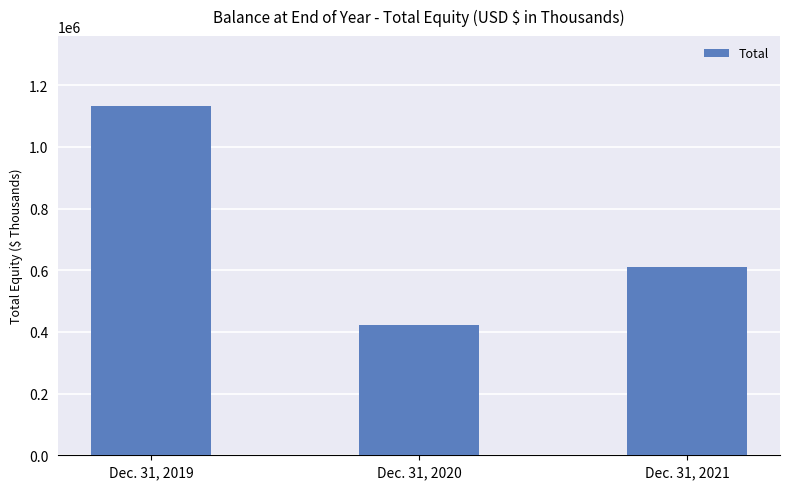

Rank the categories by value from highest to lowest.

Dec. 31, 2019, Dec. 31, 2021, Dec. 31, 2020